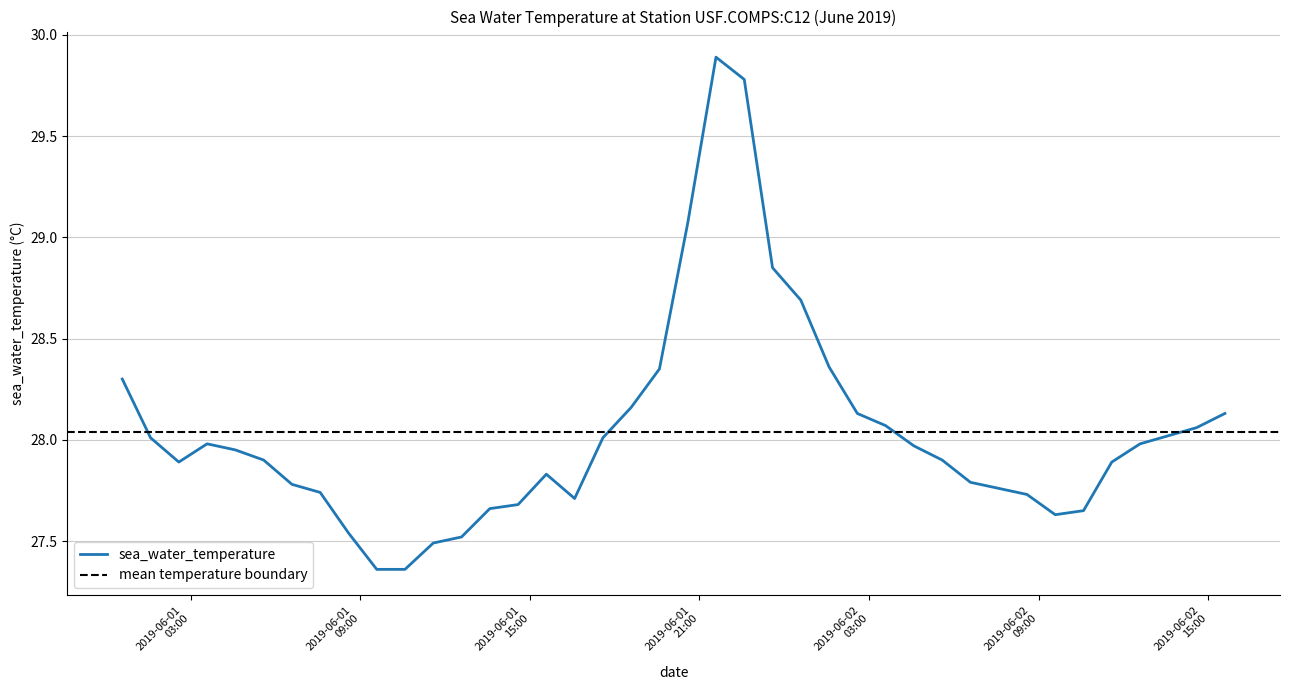

What is the label of the 24th point from the right?

2019-06-01T16:35:00